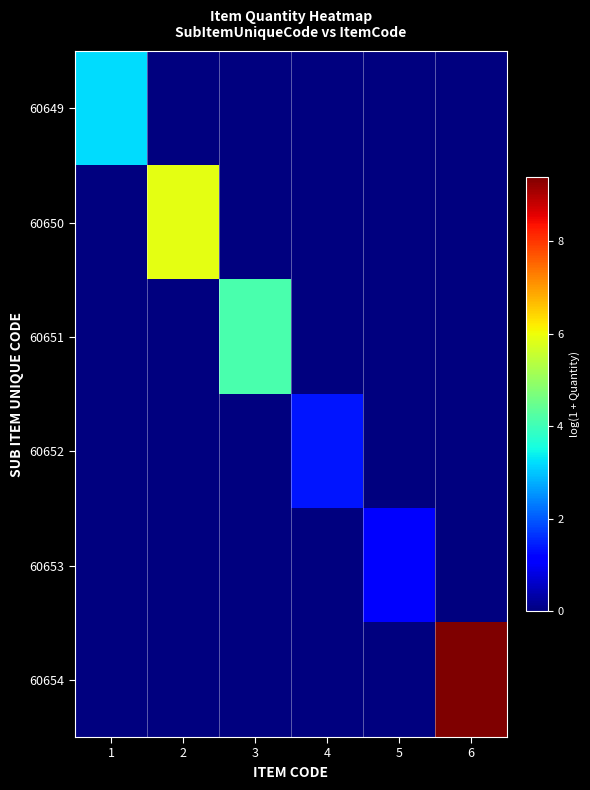

Which label corresponds to the smallest value in the chart?

2